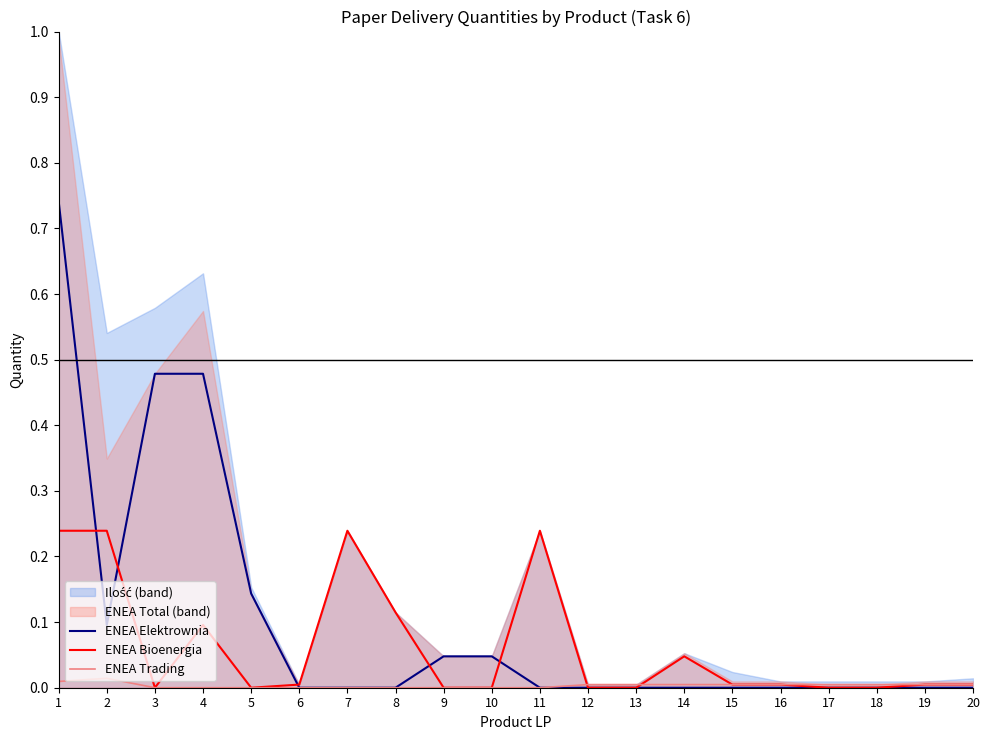

Reading left to right, list all the values displayed in this chart.

ENEA Elektrownia: 0.7	0.1	0.5	0.5	0.1	0.0	0.0	0.0	0.0	0.0	0.0	0.0	0.0	0.0	0.0	0.0	0.0	0.0	0.0	0.0
ENEA Bioenergia: 0.2	0.2	0.0	0.1	0.0	0.0	0.2	0.1	0.0	0.0	0.2	0.0	0.0	0.0	0.0	0.0	0.0	0.0	0.0	0.0
ENEA Trading: 0.0	0.0	0.0	0.0	0.0	0.0	0.0	0.0	0.0	0.0	0.0	0.0	0.0	0.0	0.0	0.0	0.0	0.0	0.0	0.0